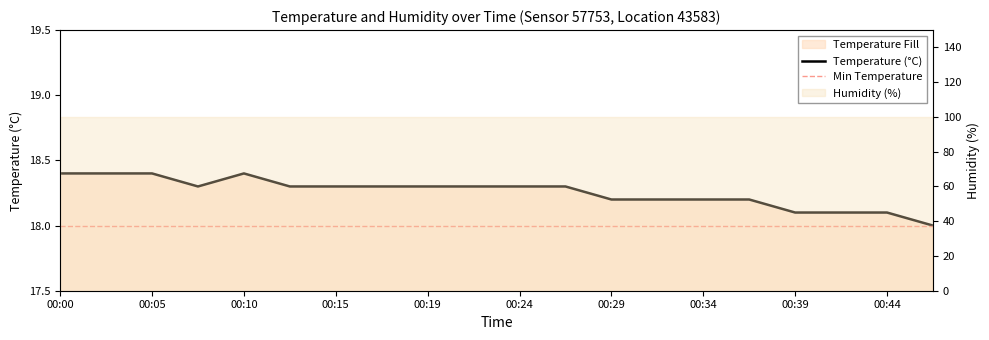

True or false: the data shows 18.3 at 00:19.

True